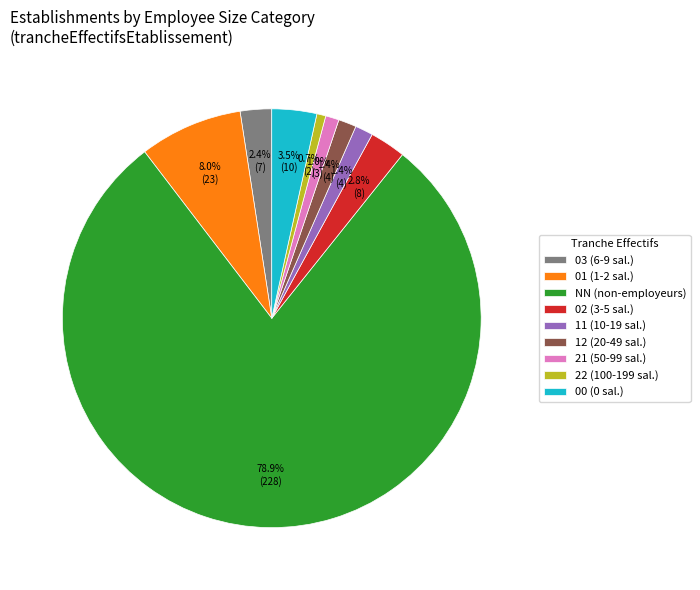

Which slice is the largest?

NN (non-employeurs)